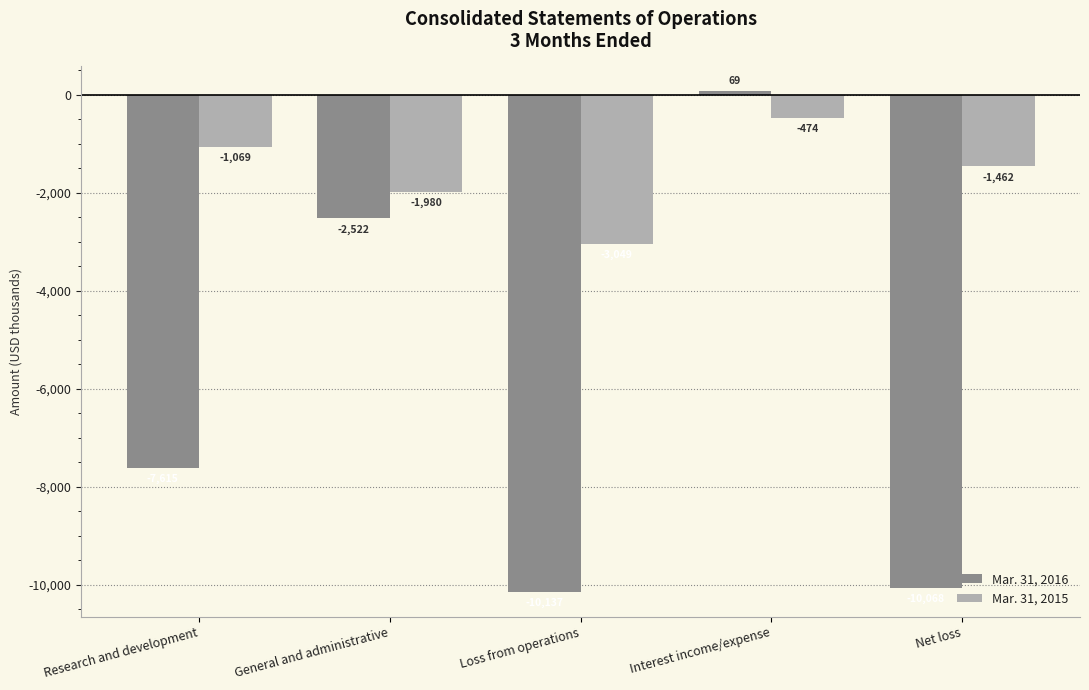

What is the difference between the Mar. 31, 2015 values at Loss from operations and General and administrative?

1069